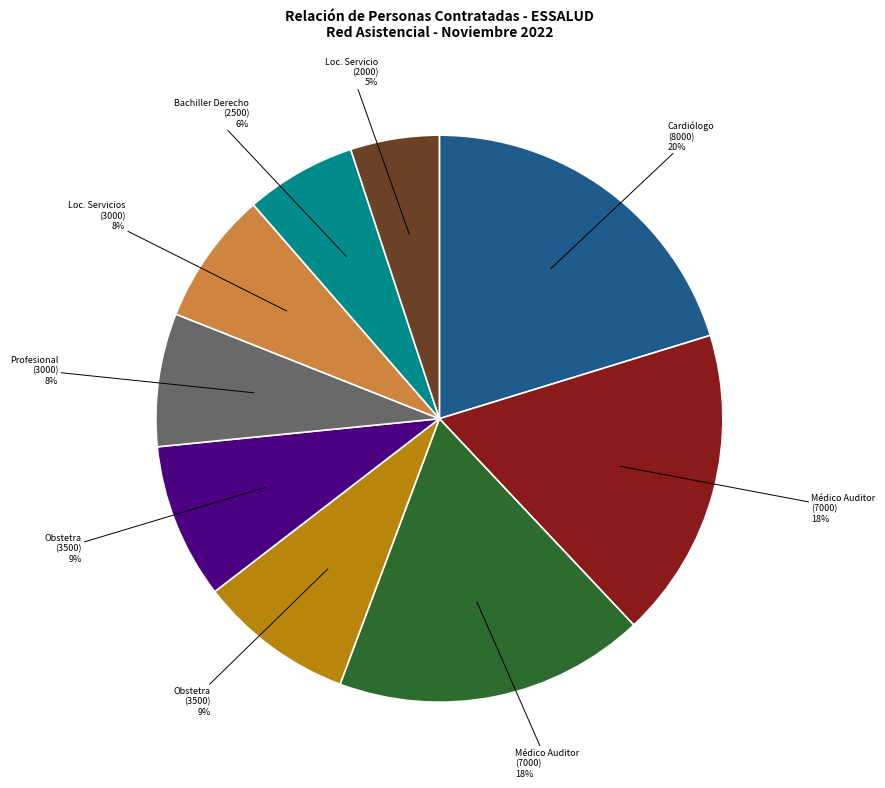

To the nearest percent, what is the difference between the largest and smallest slice percentages?

15%